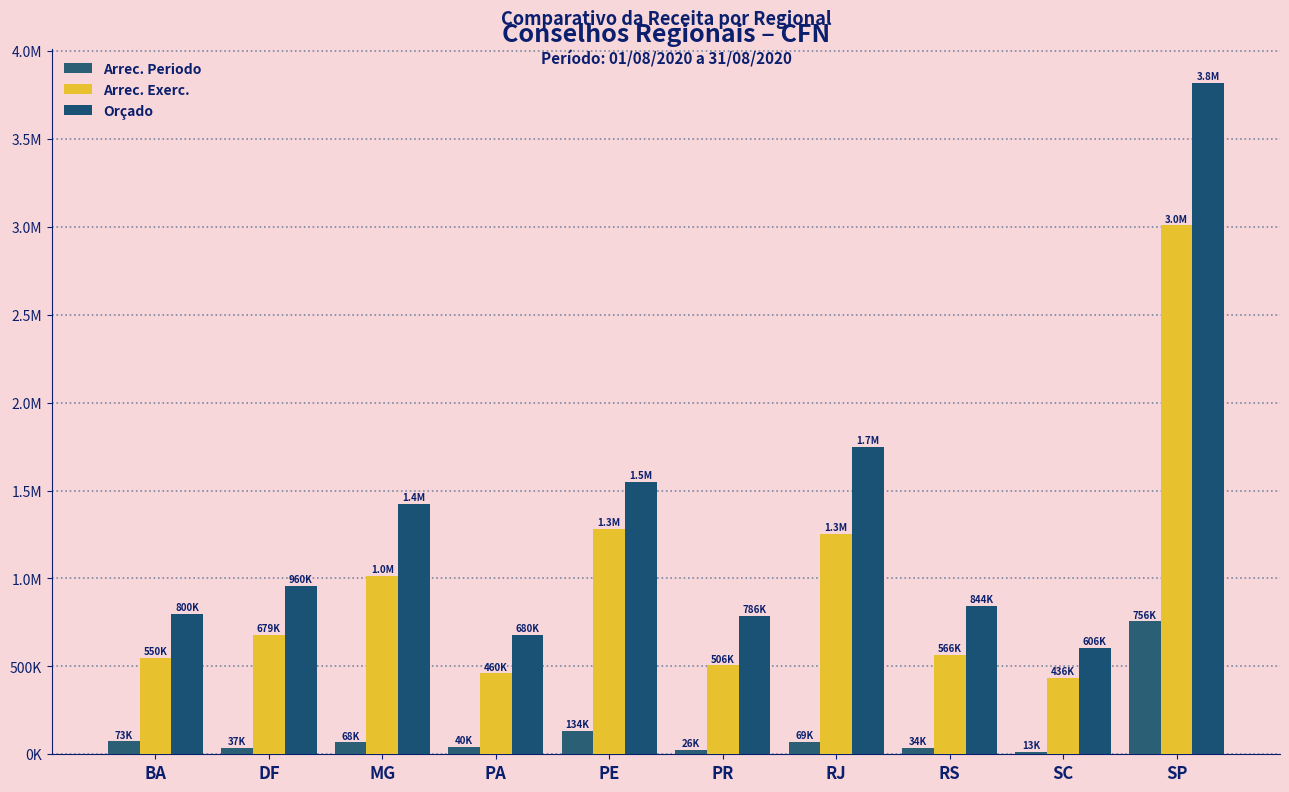

Are the bars horizontal?

No